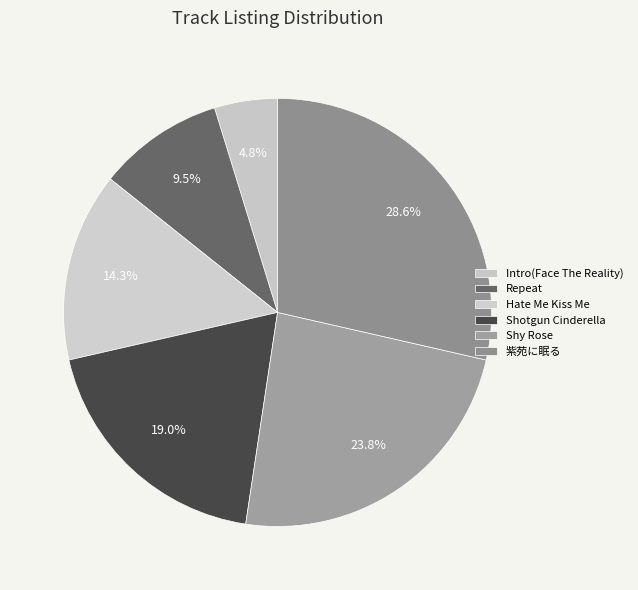

How many slices are in this pie chart?

6